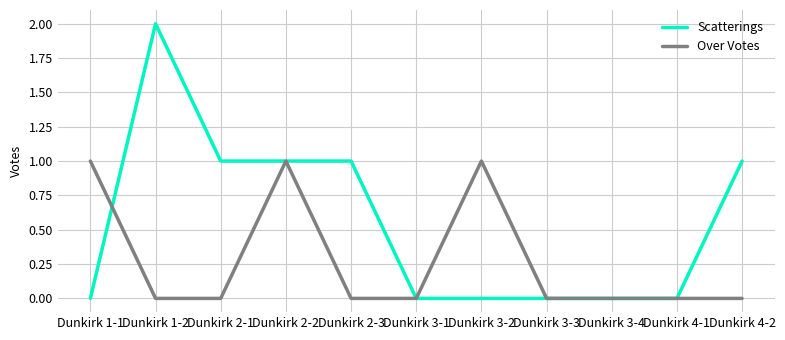

After their last crossing, which series has the higher values: Scatterings or Over Votes?

Scatterings